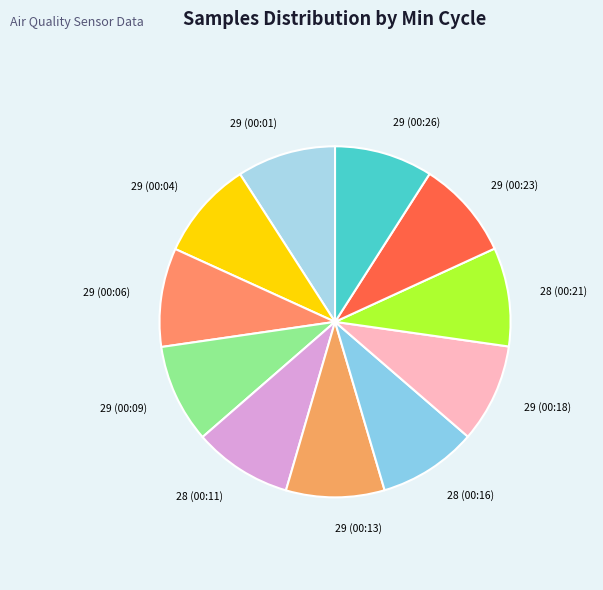

What is the ratio of the value at 29 (00:06) to the value at 28 (00:21)?

1.0